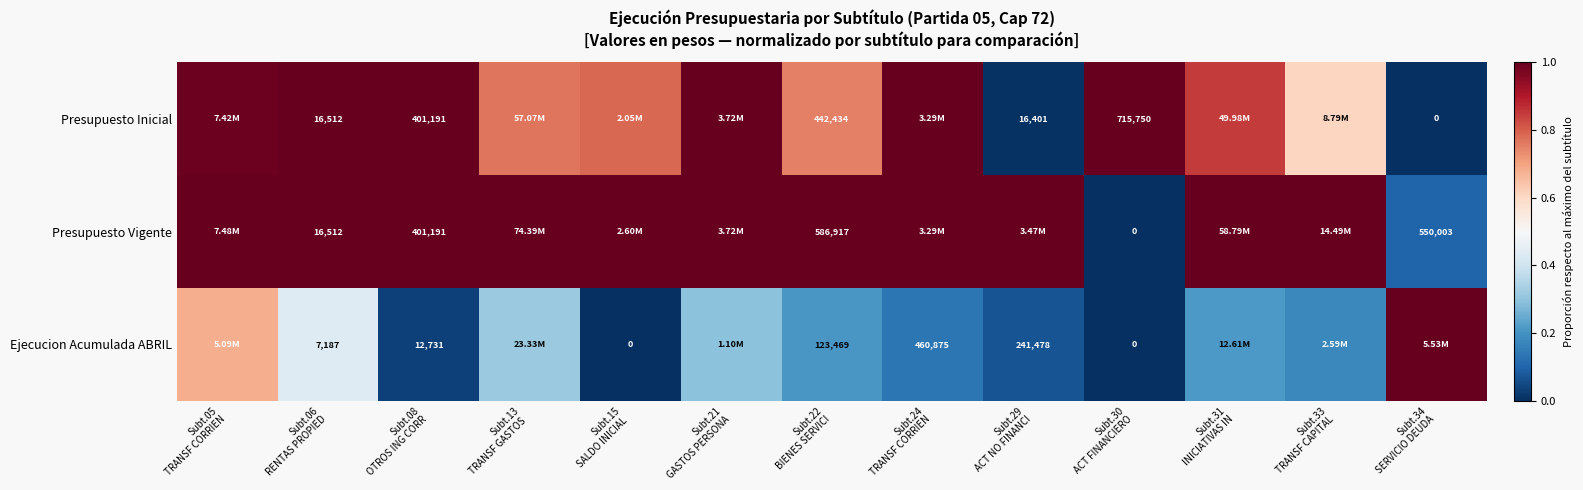

At which label is Ejecucion Acumulada ABRIL closest to 0?

Subt.15 SALDO INICIAL